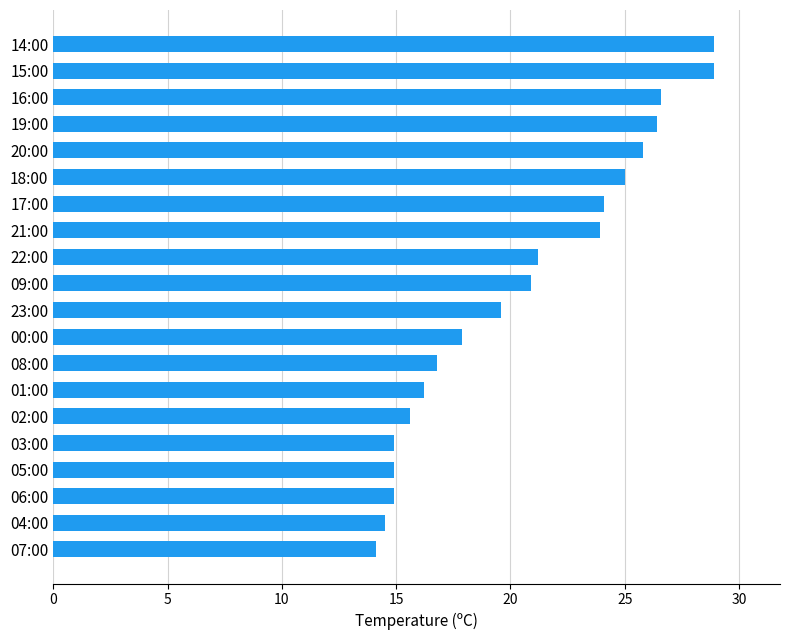

Reading bottom to top, extract all data points from this chart.

07:00=14.1	04:00=14.5	06:00=14.9	05:00=14.9	03:00=14.9	02:00=15.6	01:00=16.2	08:00=16.8	00:00=17.9	23:00=19.6	09:00=20.9	22:00=21.2	21:00=23.9	17:00=24.1	18:00=25.0	20:00=25.8	19:00=26.4	16:00=26.6	15:00=28.9	14:00=28.9